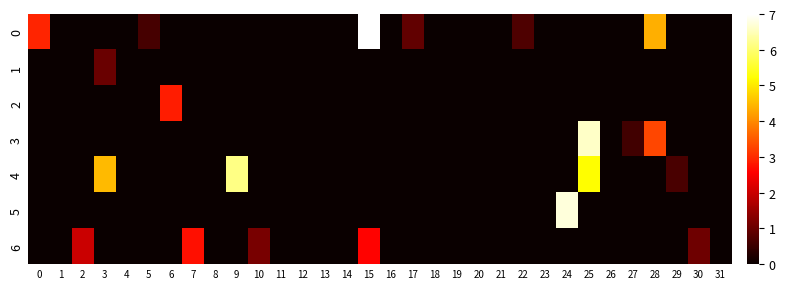

Rank the series at 28 from lowest to highest value.

1, 2, 4, 5, 6, 3, 0